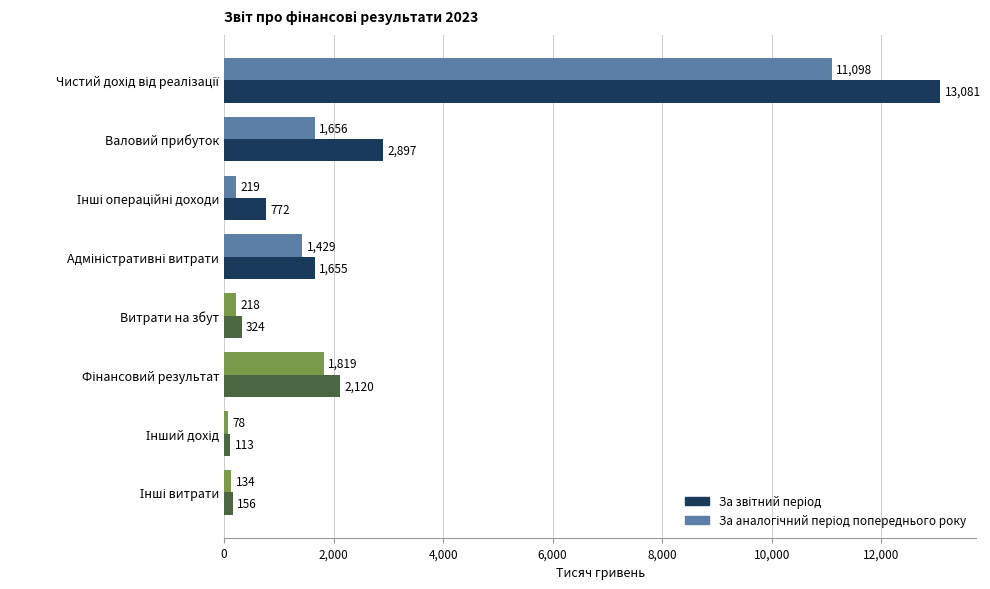

What is the difference between the highest and lowest values at Валовий прибуток?

1241